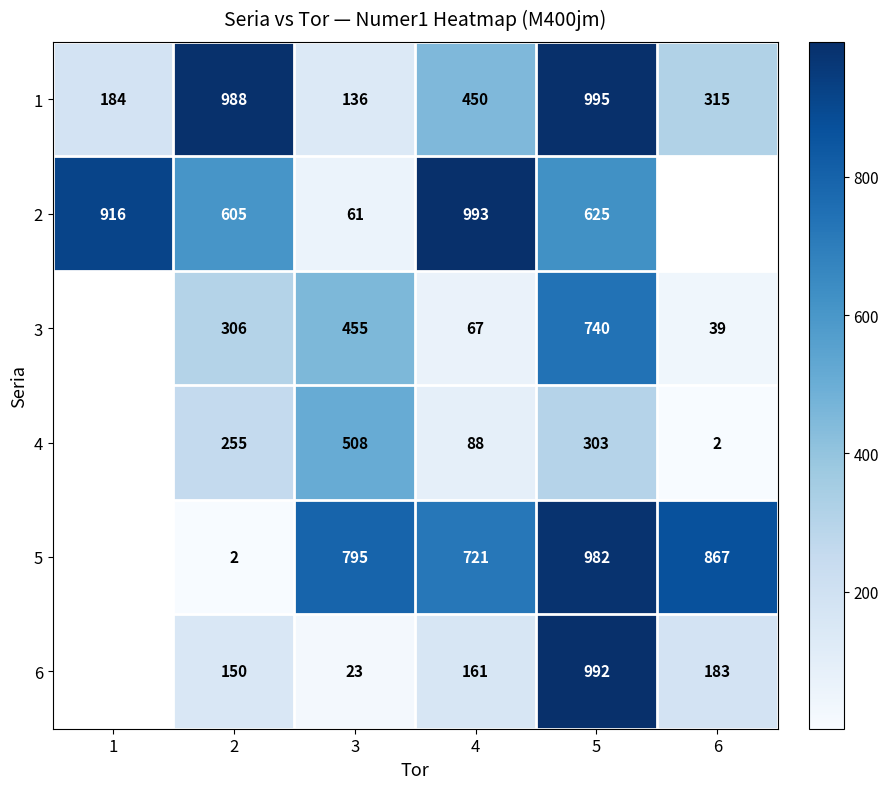

At which category does the chart reach its peak across all series?

5